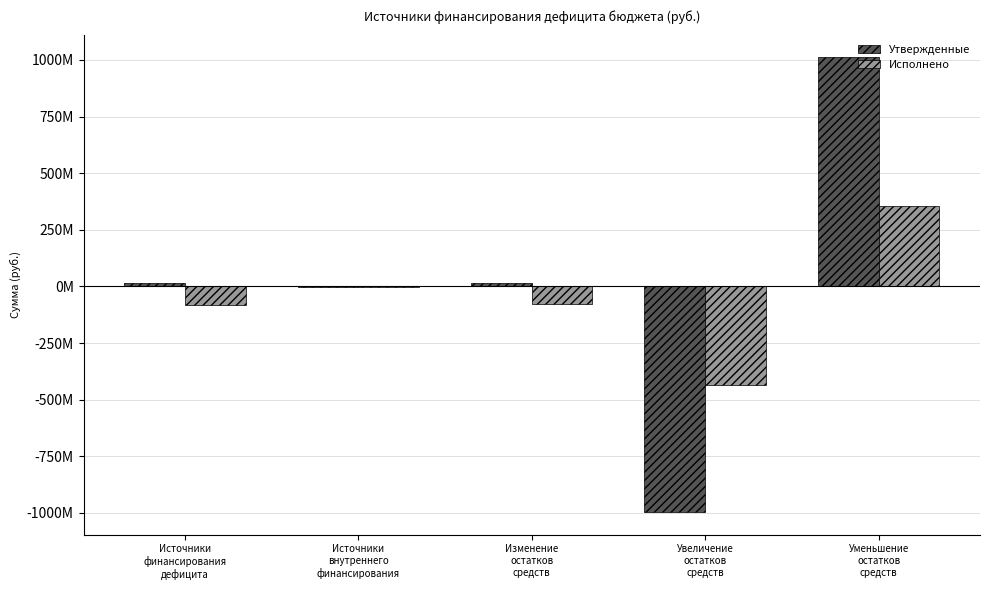

Does the chart contain stacked bars?

No